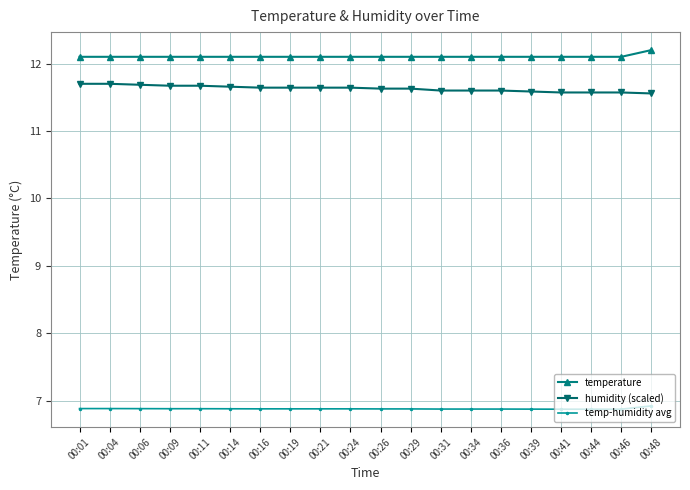

Does the chart display data point markers on the line(s)?

Yes